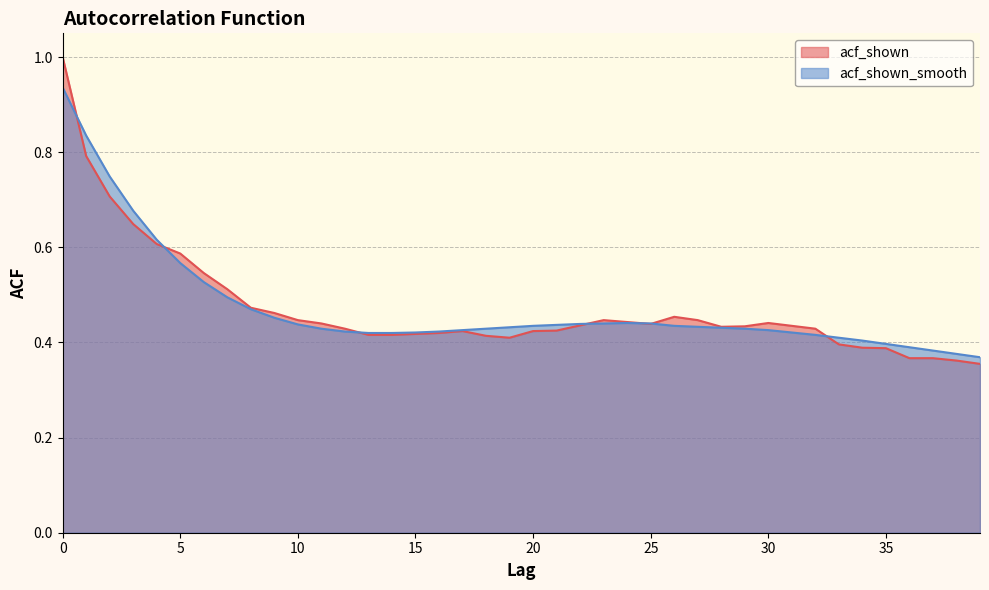

List the series in order of their peak value, highest first.

acf_shown, acf_shown_smooth